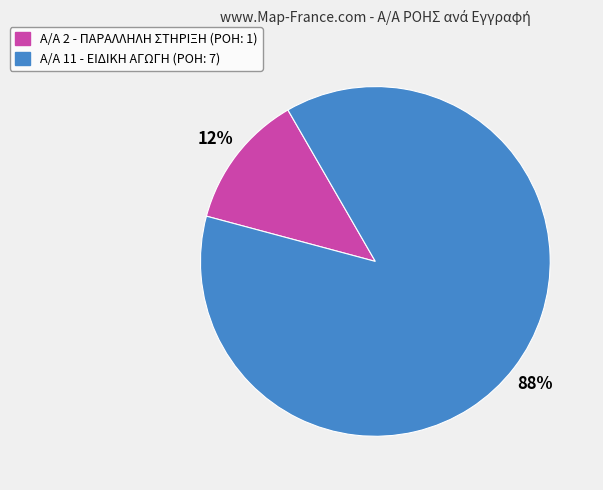

Does any single category account for the majority?

Yes